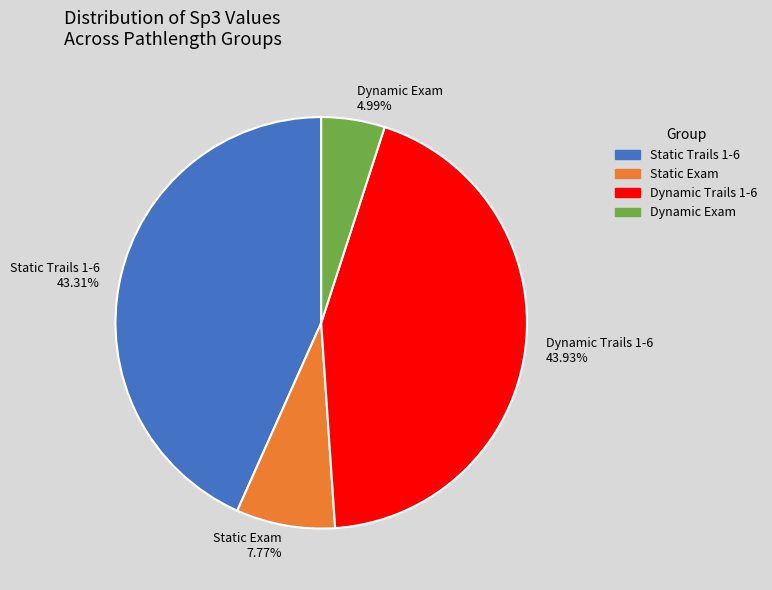

Which has a higher value, Static Exam or Dynamic Exam?

Static Exam